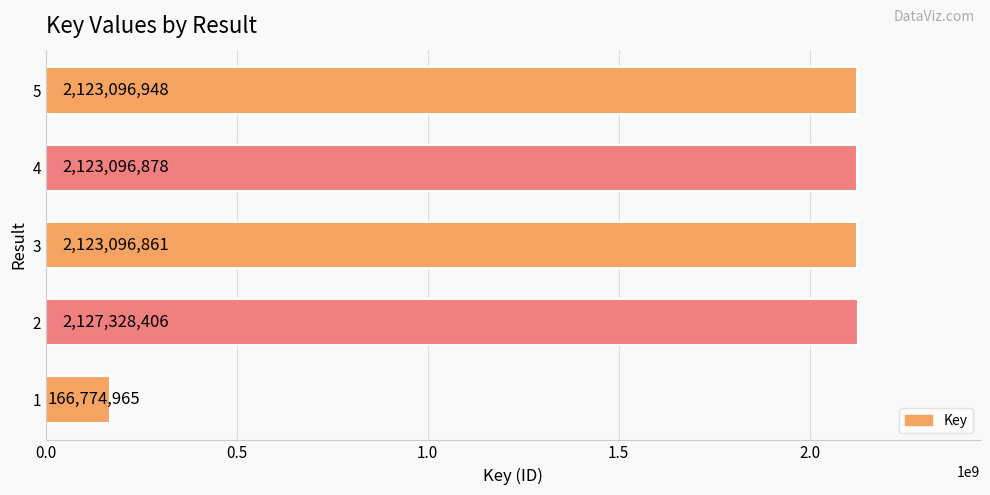

Is it true that the value at 3 is 3695996486?

False